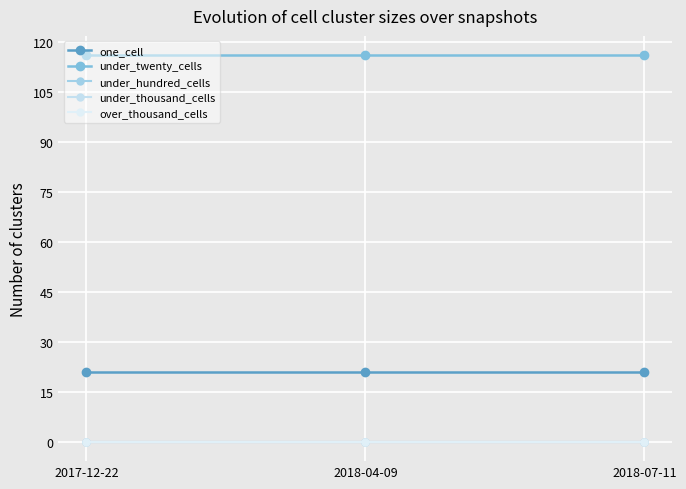

How many categories are shown in the chart?

3